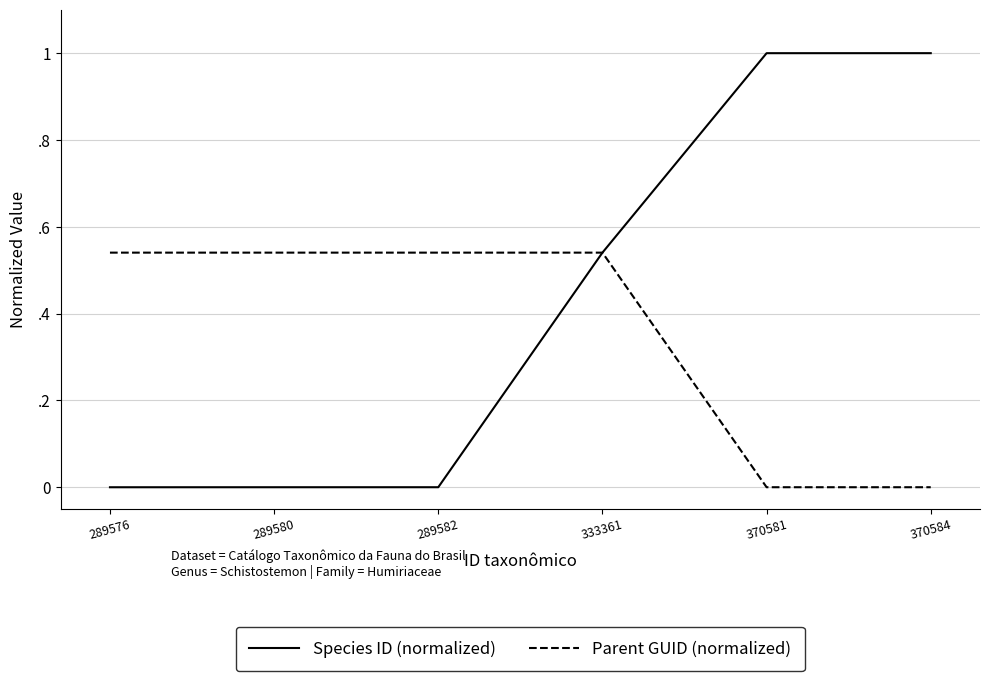

At how many categories does at least one series exceed 0?

6